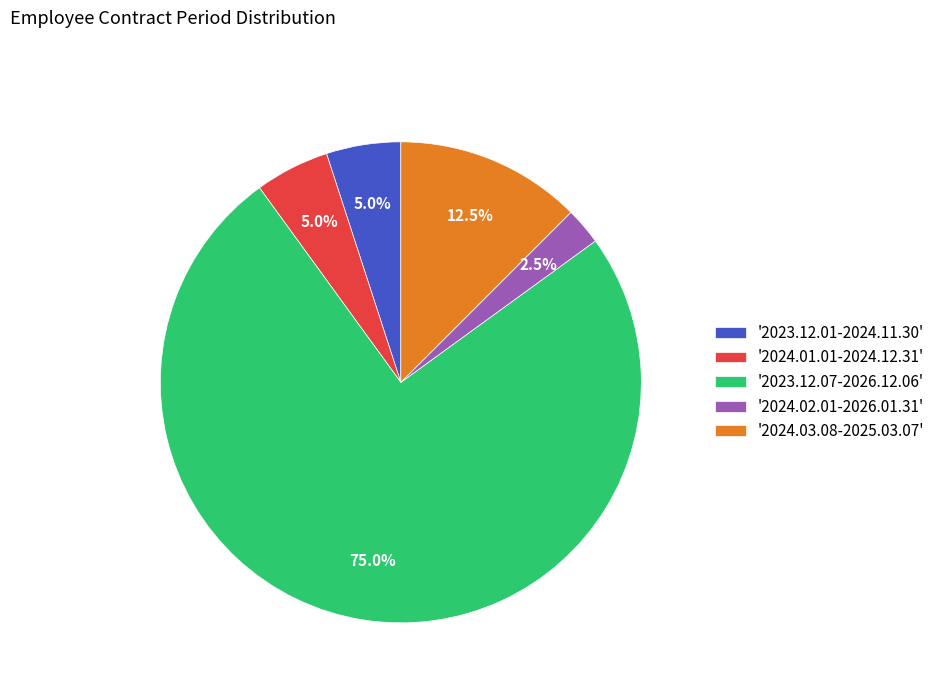

Count the number of slices in the pie.

5